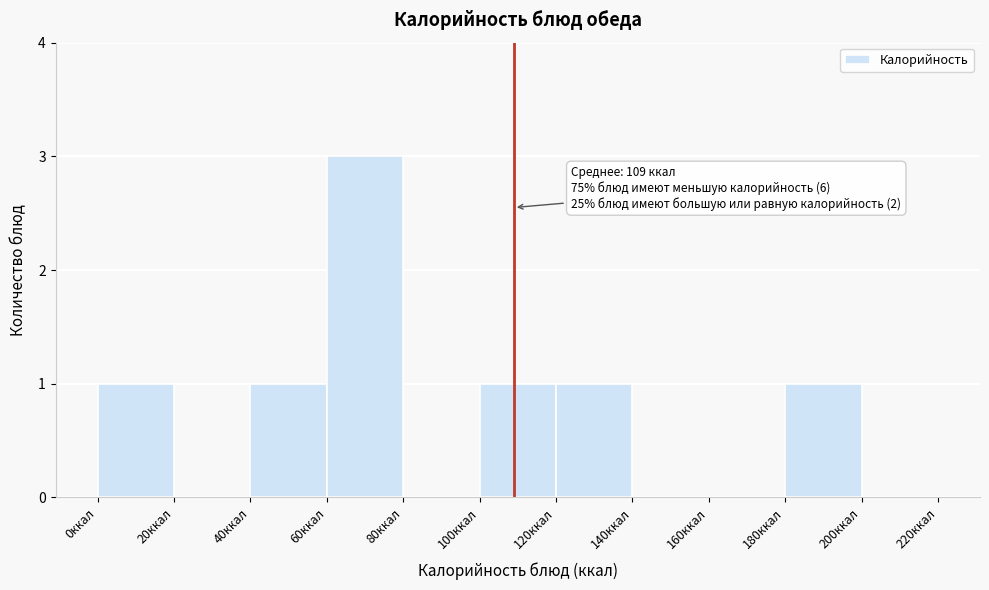

Over which range of the x-axis is the bar tallest?

60 to 80